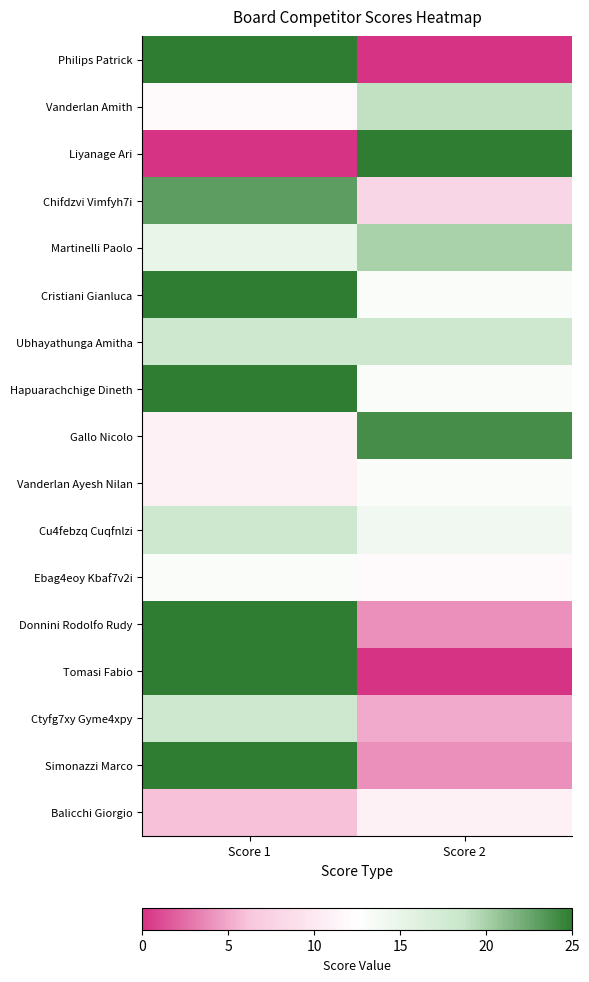

How many categories are shown in the chart?

2